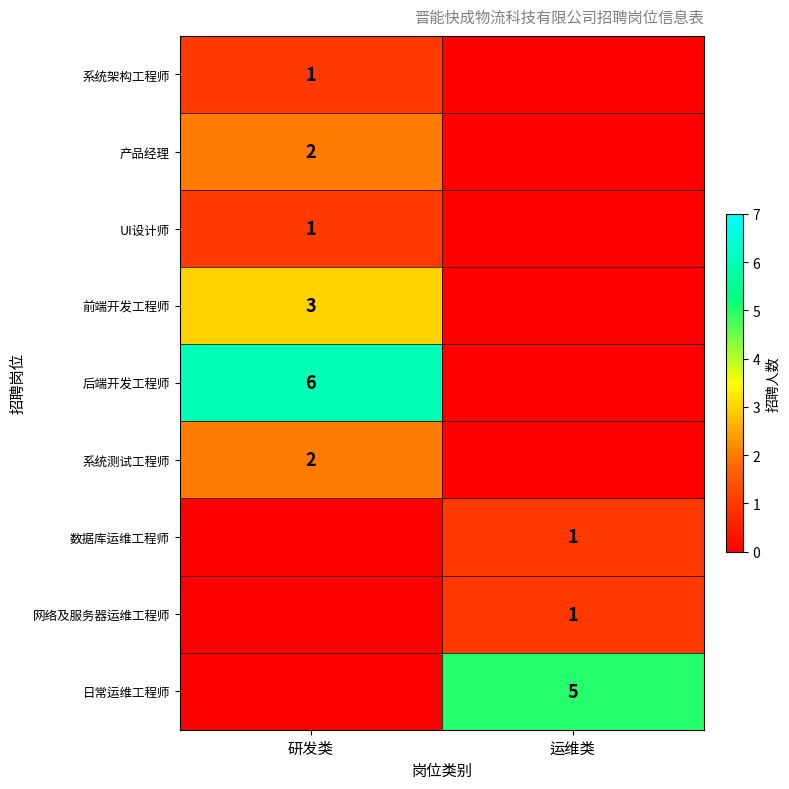

At which category is the sum across all series the highest?

研发类